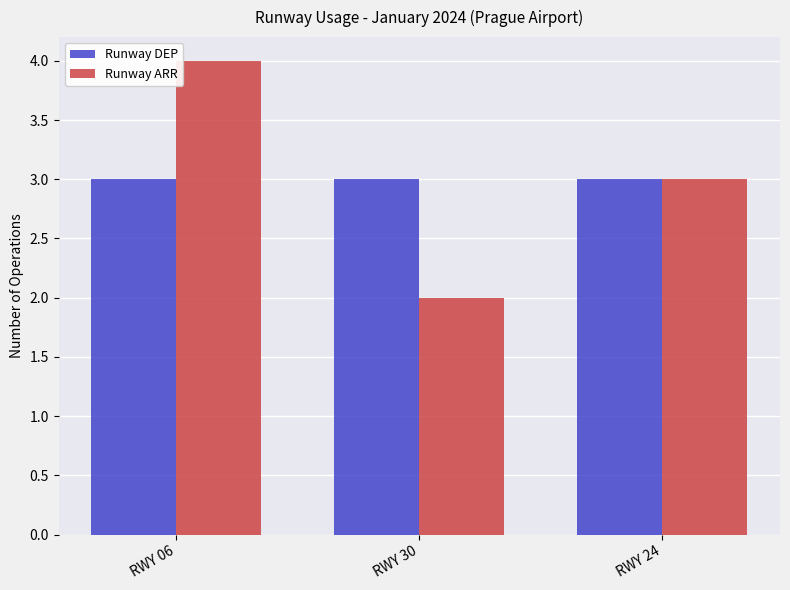

What is the total value across all series at RWY 30?

5